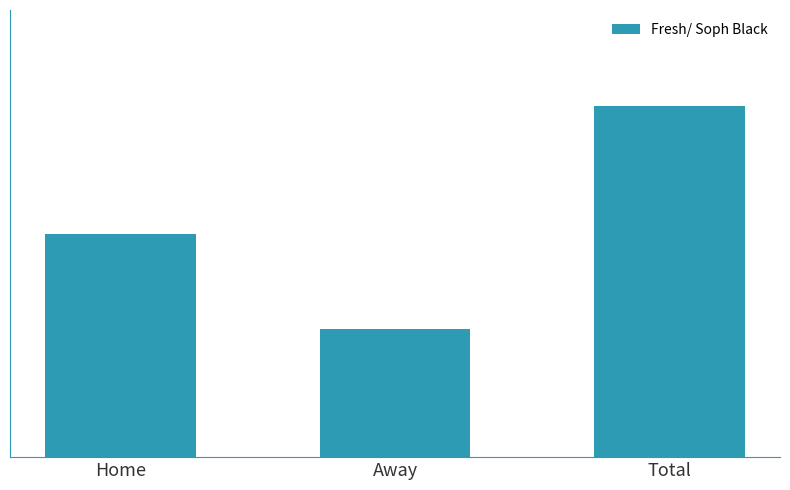

What is the difference between the second highest and minimum values?

6